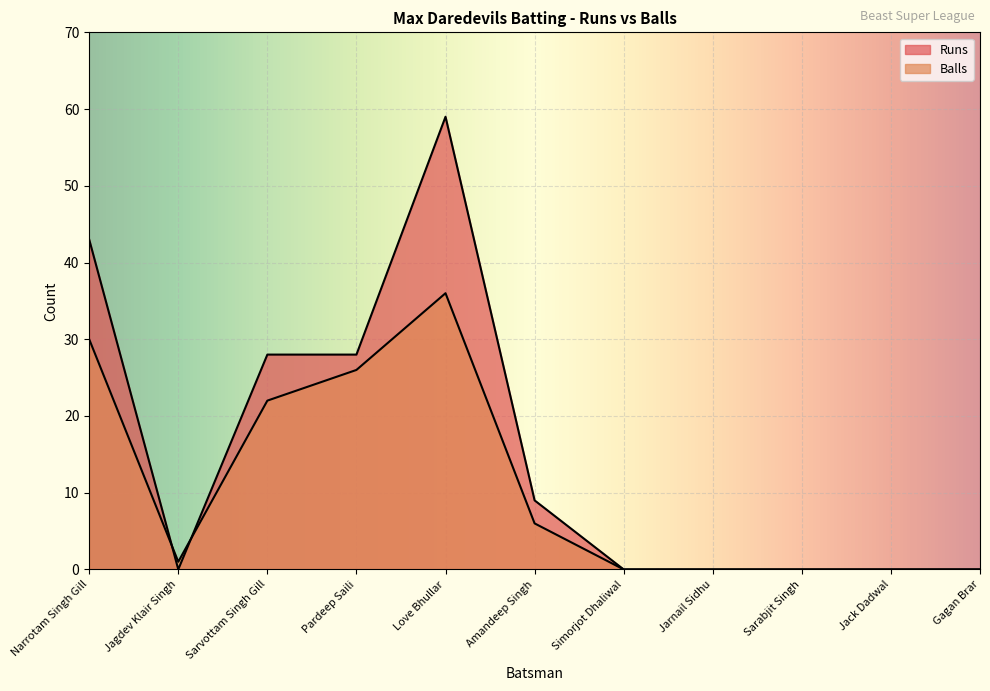

Reading left to right, extract all data points from this chart.

Runs: Narrotam Singh Gill=43	Jagdev Klair Singh=0	Sarvottam Singh Gill=28	Pardeep Saili=28	Love Bhullar=59	Amandeep Singh=9	Simorjot Dhaliwal=0	Jarnail Sidhu=0	Sarabjit Singh=0	Jack Dadwal=0	Gagan Brar=0
Balls: Narrotam Singh Gill=30	Jagdev Klair Singh=1	Sarvottam Singh Gill=22	Pardeep Saili=26	Love Bhullar=36	Amandeep Singh=6	Simorjot Dhaliwal=0	Jarnail Sidhu=0	Sarabjit Singh=0	Jack Dadwal=0	Gagan Brar=0